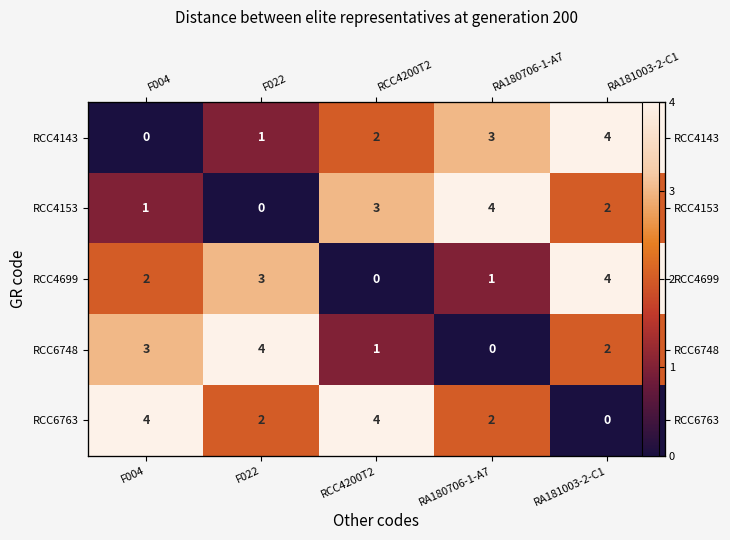

What is the difference between the RCC6763 values at F004 and RA181003-2-C1?

4